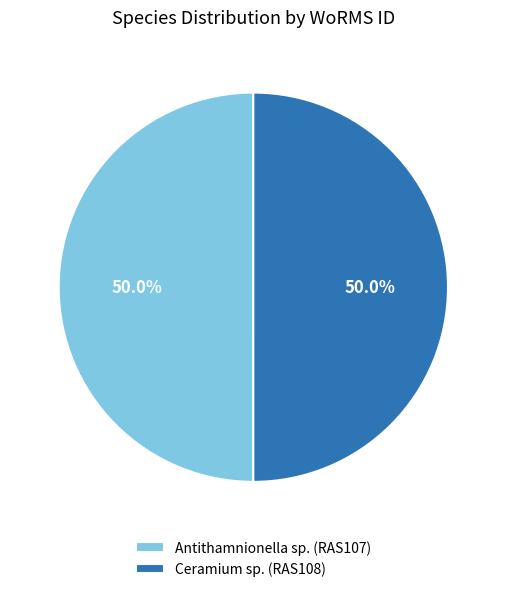

What percentage do Antithamnionella sp. (RAS107) and Ceramium sp. (RAS108) together represent?

100.0%